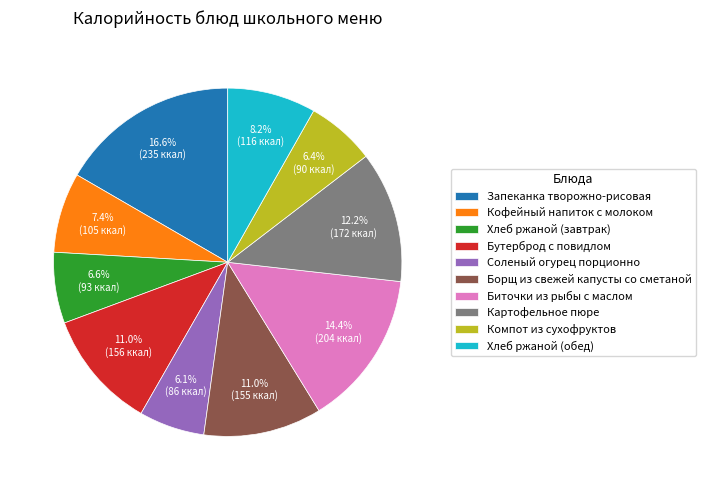

To the nearest percent, what is the difference between the Запеканка творожно-рисовая and Хлеб ржаной (обед) slice percentages?

8%